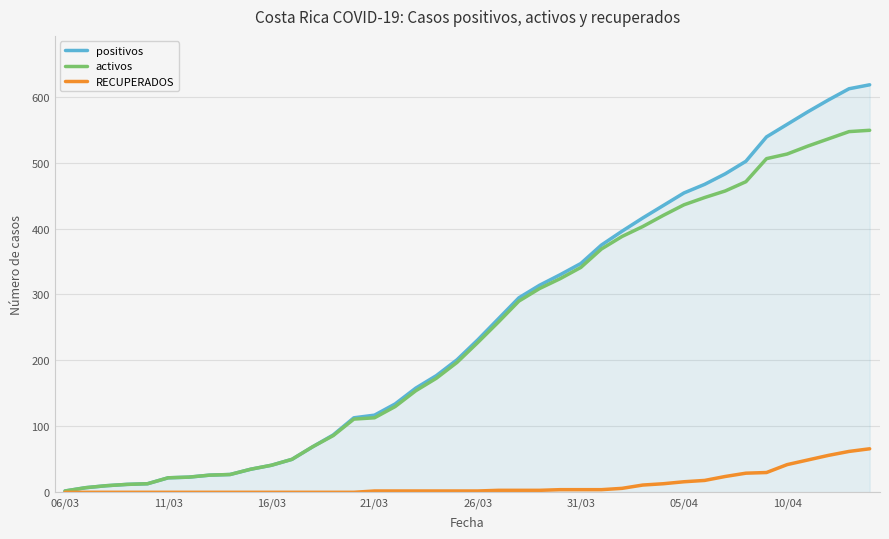

What is the maximum value for RECUPERADOS?

66